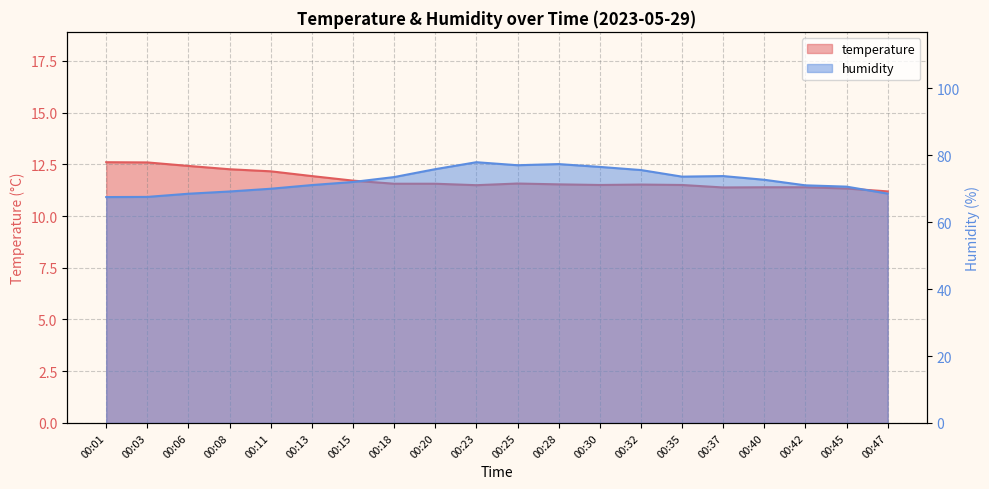

True or false: humidity and temperature cross at least once.

False